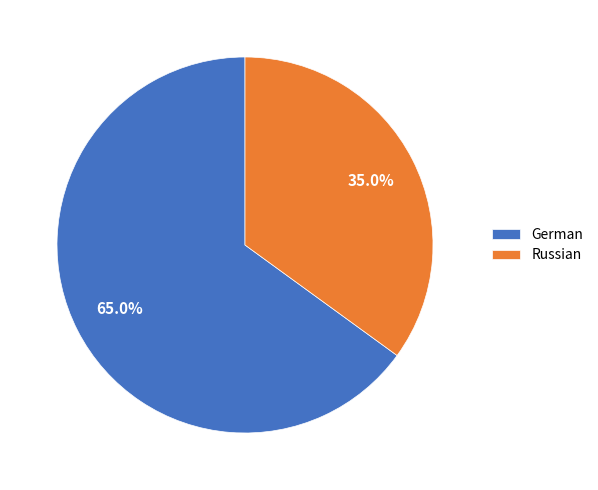

How many segments does this pie chart have?

2